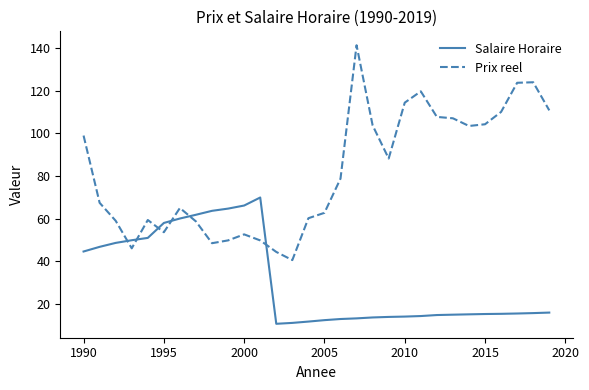

Rank the series by their average value, from highest to lowest.

Prix reel, Salaire Horaire